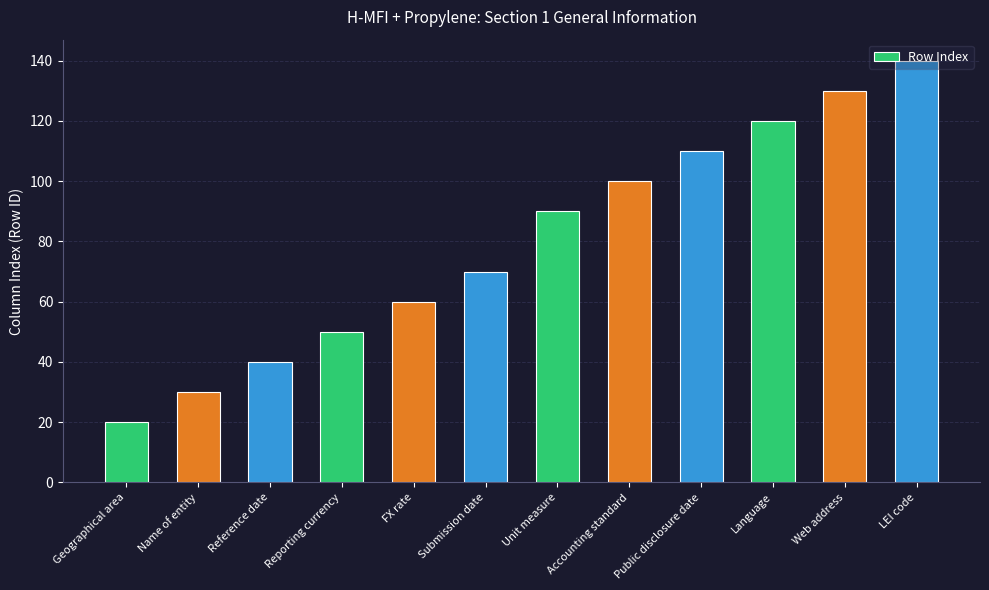

What is the label of the 10th bar from the left?

Language